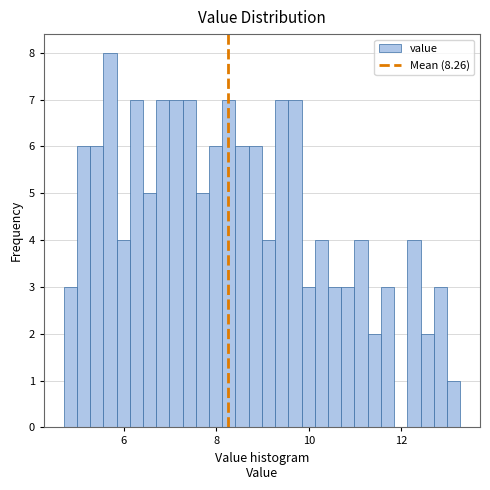

Read against the x-axis, roughly where is the centre of the tallest bar?

5.6